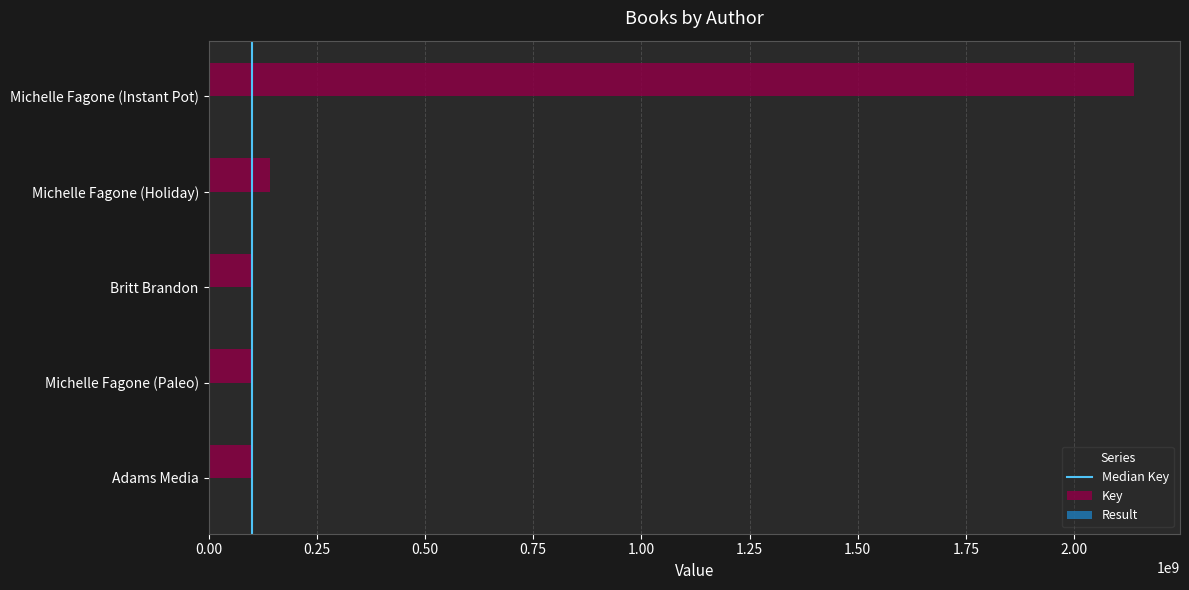

What is the greatest value displayed?

2137675582